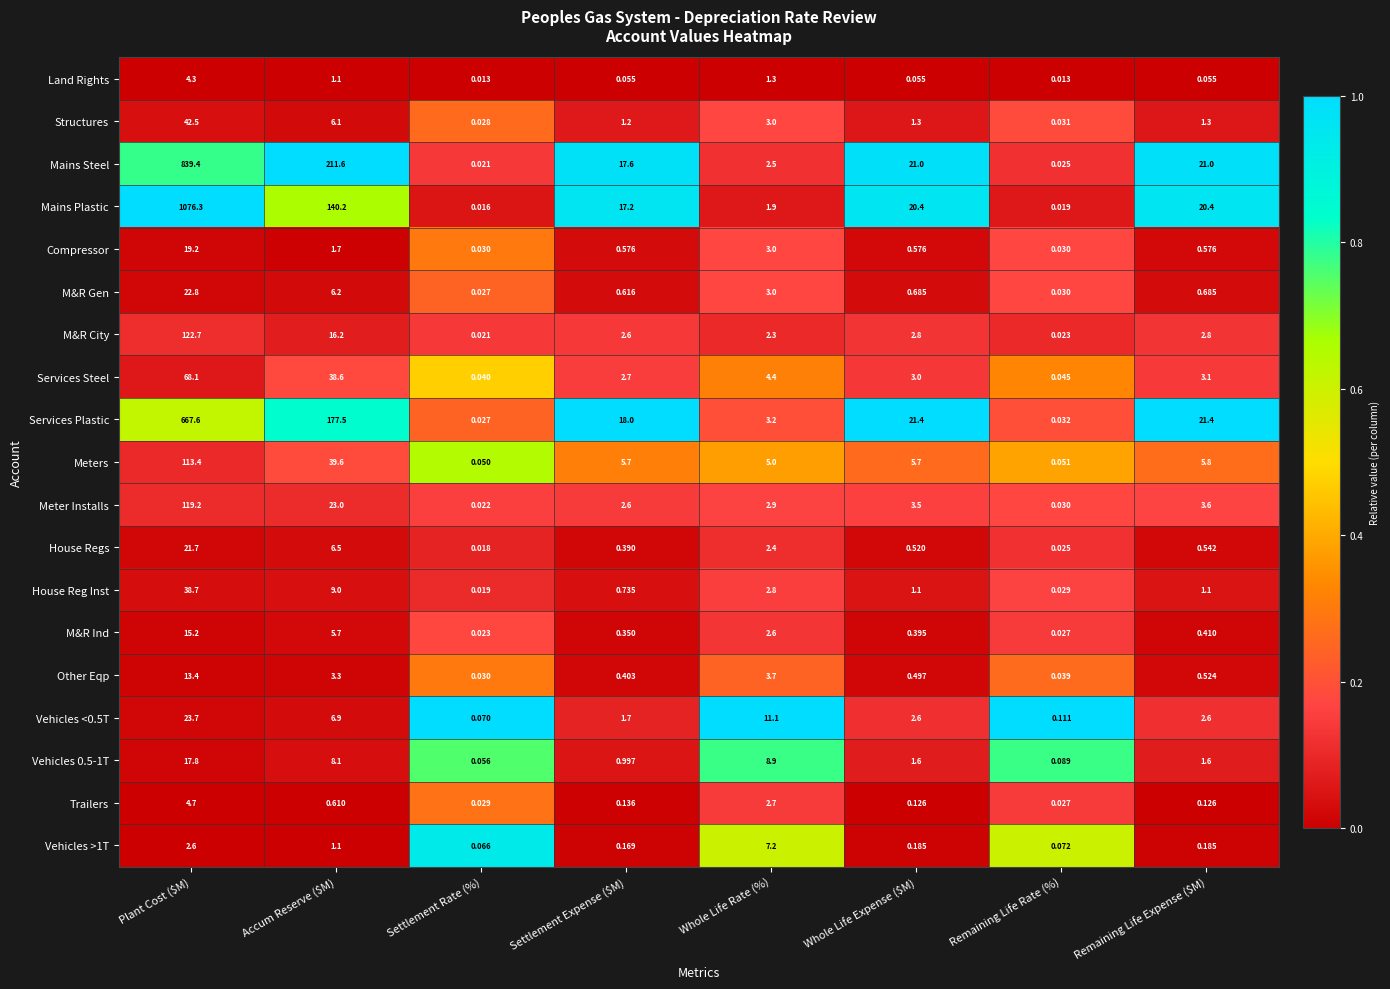

Which series has the largest range (max minus min)?

Mains Plastic